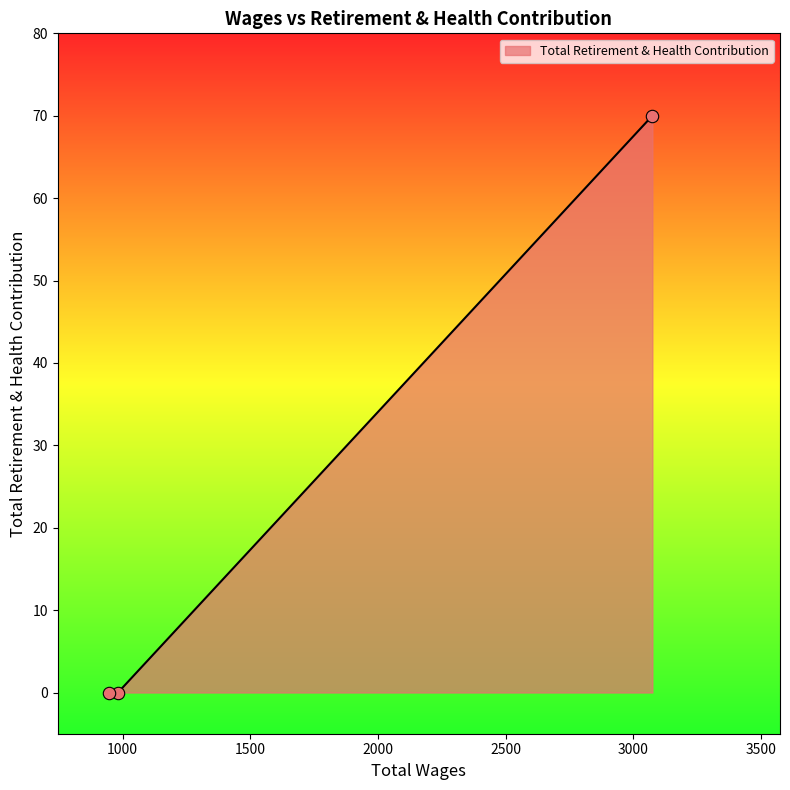

What is the change in value from 3075.0 to 982.0?

-70